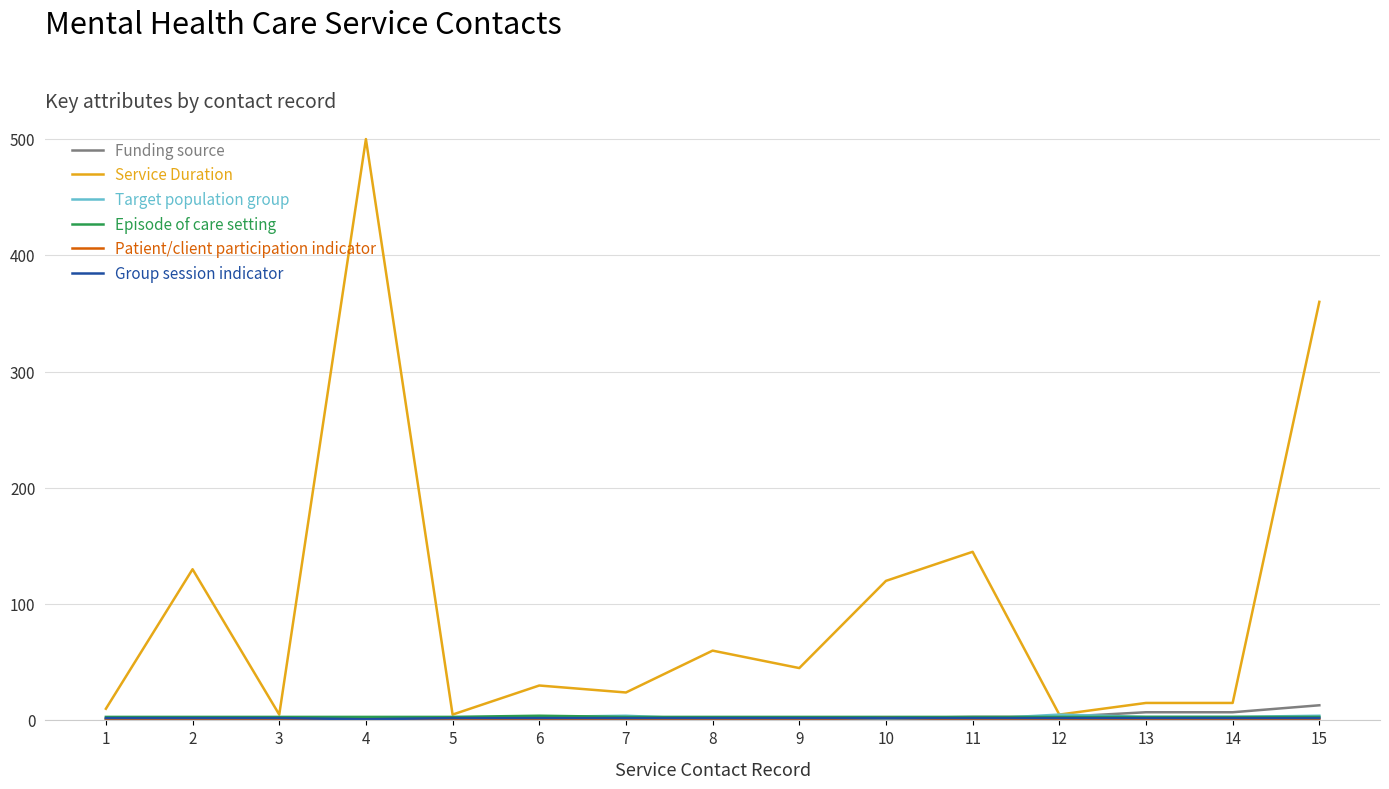

Which series has the widest spread of values?

Service Duration